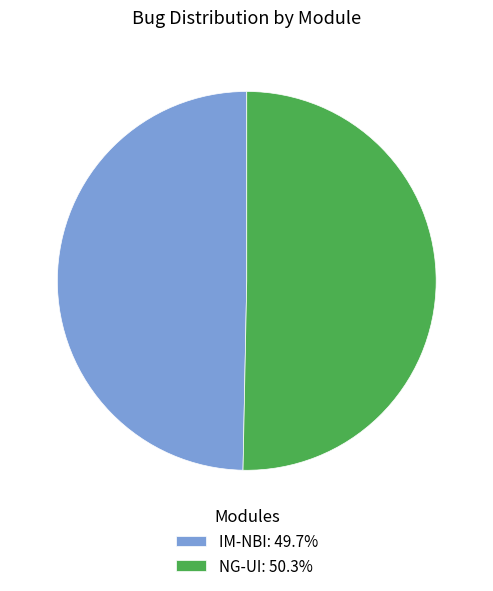

Is there any slice that represents more than half of the pie?

Yes